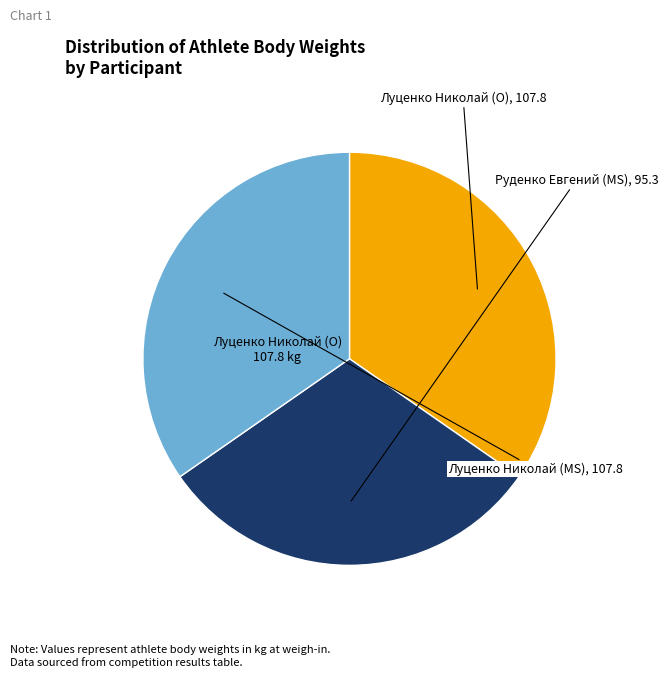

Is there a majority slice in this chart?

No